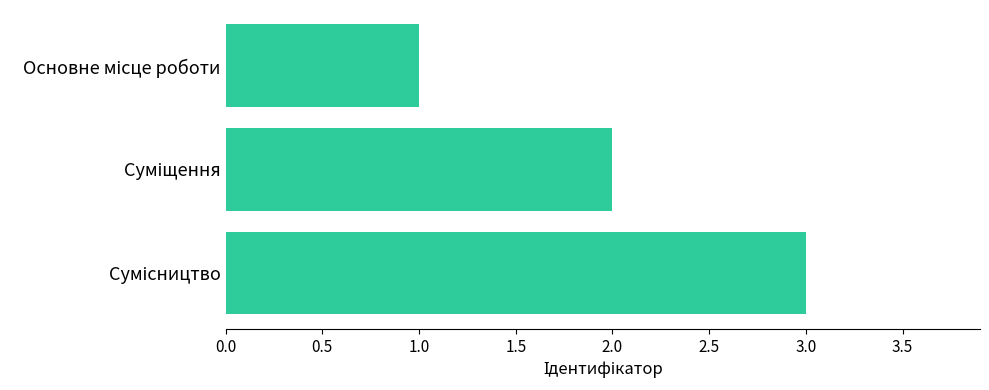

How many values are below 2?

1